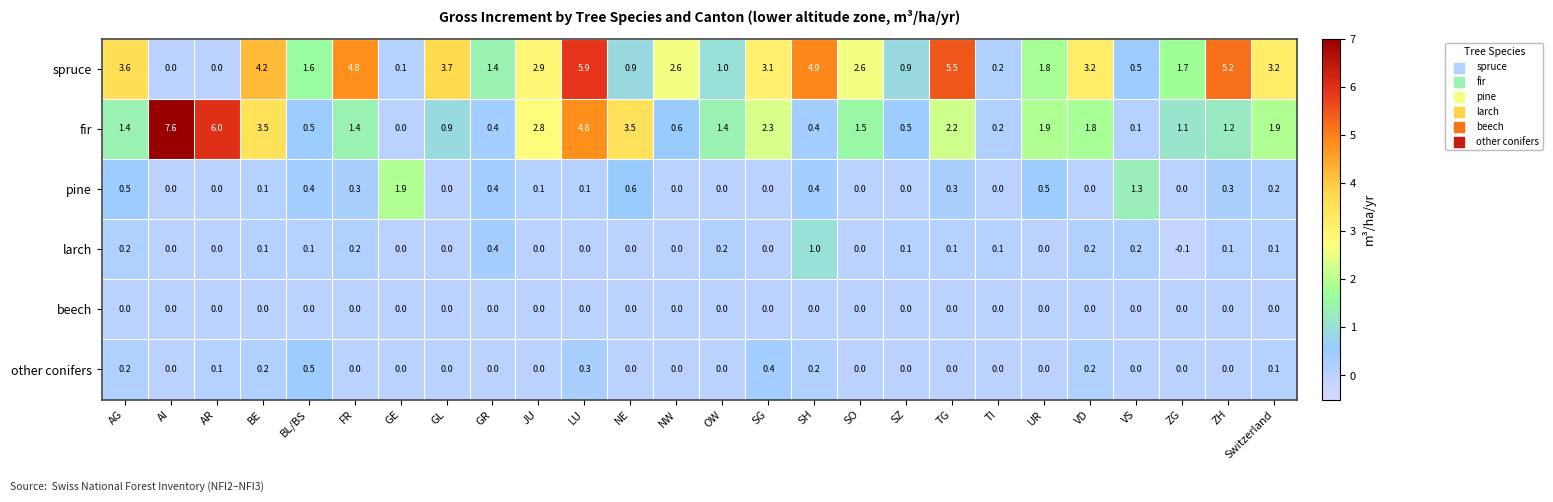

What is the minimum value shown in the chart?

-0.1